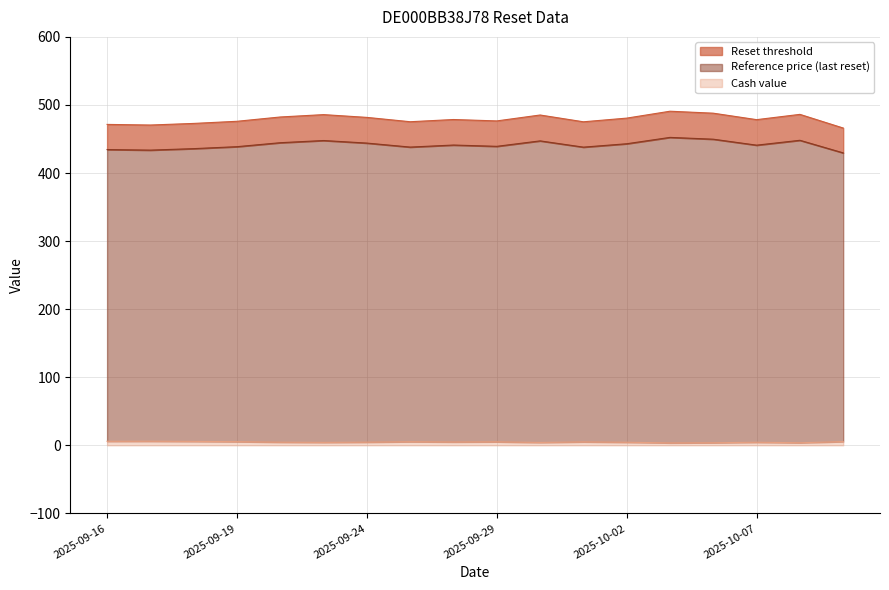

Reading left to right, extract all data points from this chart.

Reset threshold: 471.4	470.5	472.9	476.0	482.3	485.8	481.7	475.4	478.6	476.6	485.2	475.3	480.7	490.8	487.9	478.4	486.2	466.1
Reference price (last reset): 434.5	433.7	435.8	438.7	444.6	447.8	444.0	438.1	441.1	439.2	447.2	438.0	443.0	452.4	449.7	440.9	448.1	429.6
Cash value: 5.9	6.0	5.7	5.3	4.6	4.3	4.7	5.3	4.9	5.2	4.2	5.1	4.5	3.6	3.8	4.5	3.8	5.5